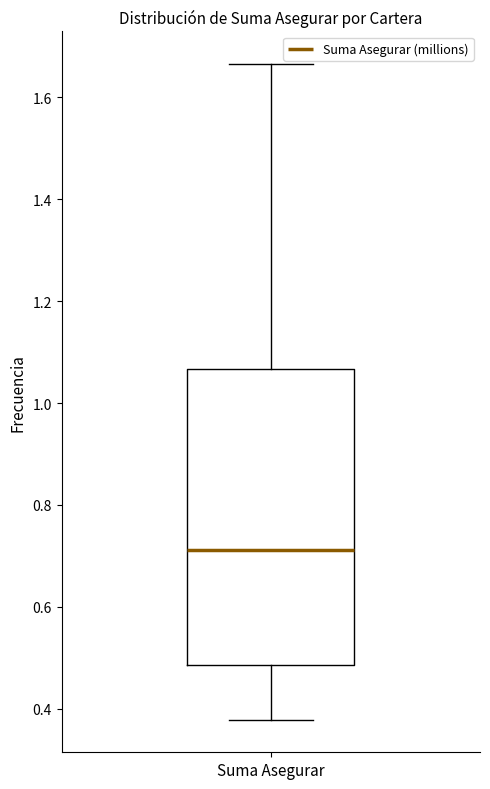

Read this box plot against the y-axis: the position of the median line, the range covered by the box, and the ends of both whiskers. The values are not printed on the chart, so give them approximately, as read against the axis.

median 0.72, box 0.48 to 1.06, whiskers 0.38 to 1.66